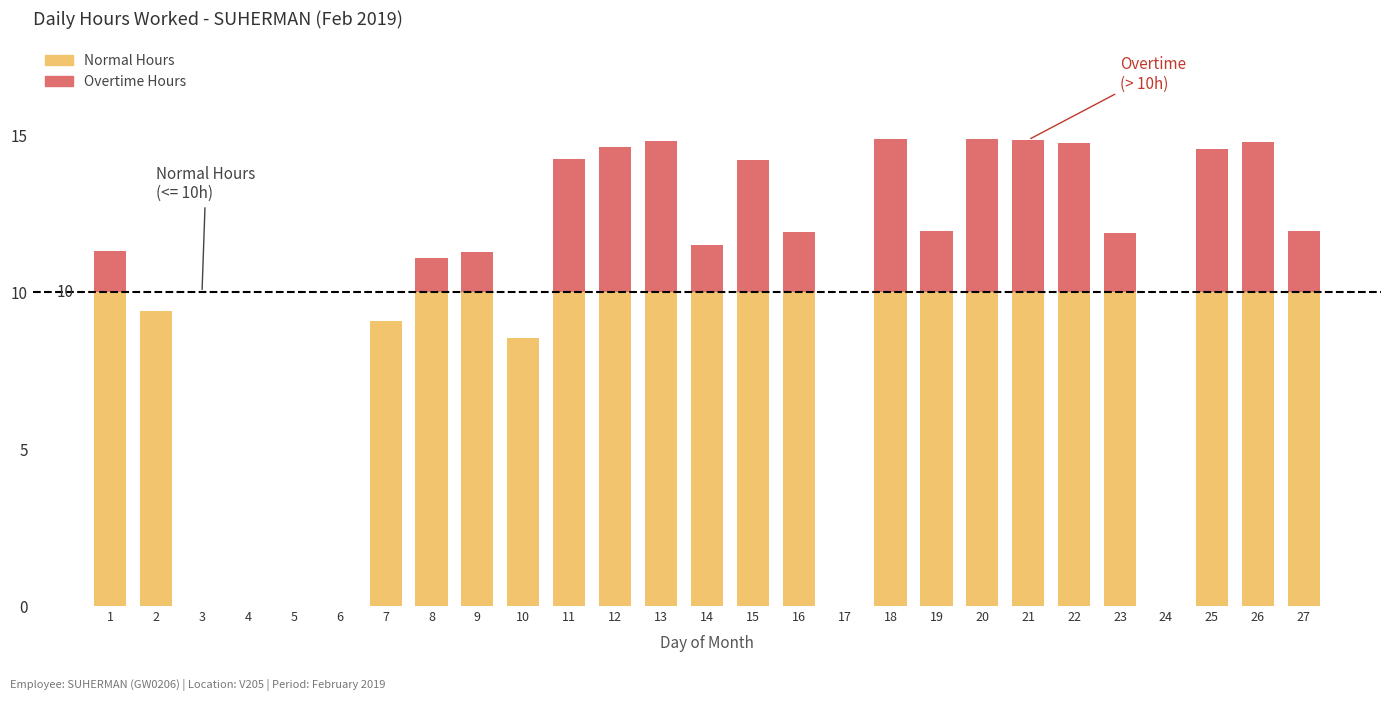

Are the bars horizontal?

No